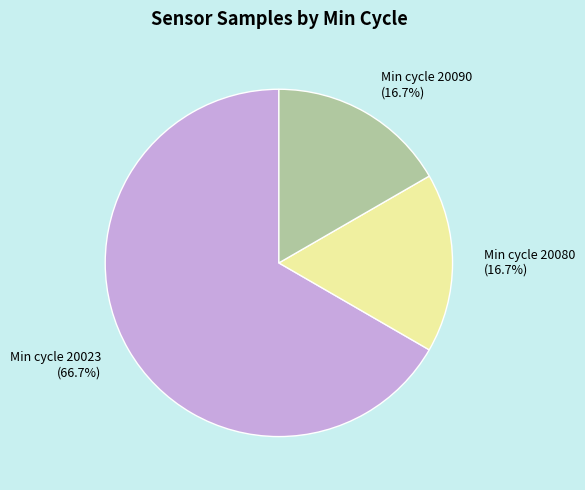

Do Min cycle 20090 (16.7%) and Min cycle 20080 (16.7%) together represent more than half of the pie?

No